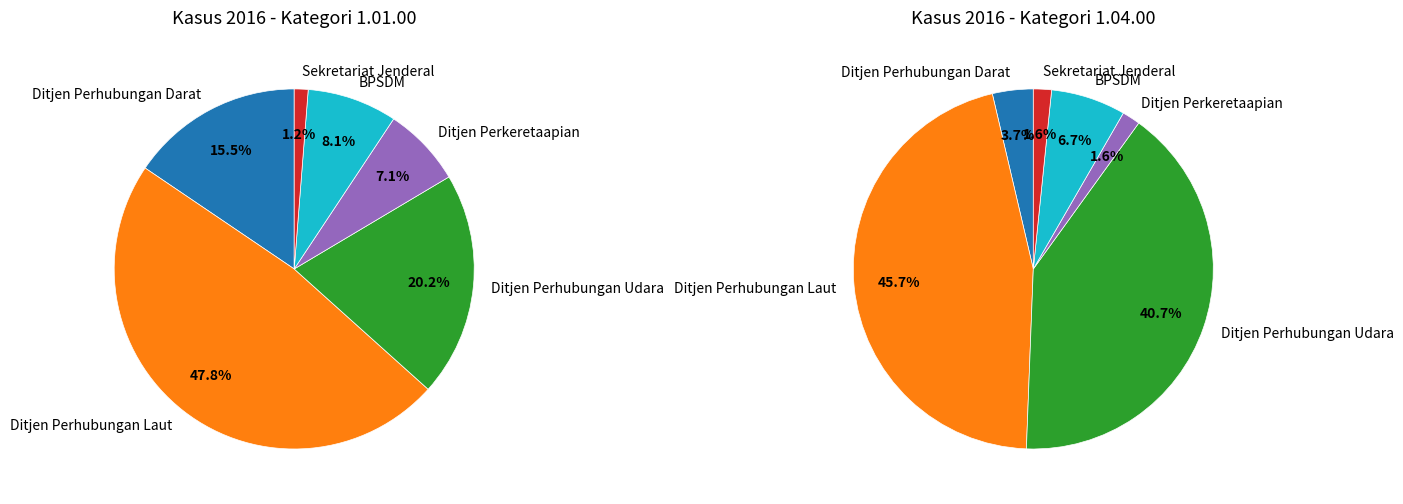

What is the largest slice in the pie chart?

Ditjen Perhubungan Laut